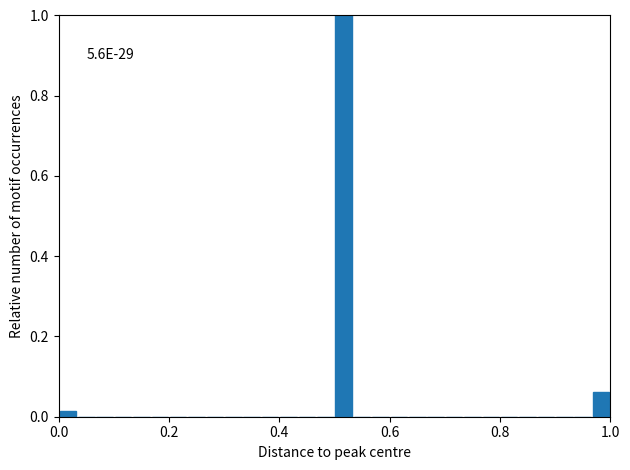

Around what value on the x-axis is the tallest bar? Give the approximate position of its centre, as read against the axis.

0.52